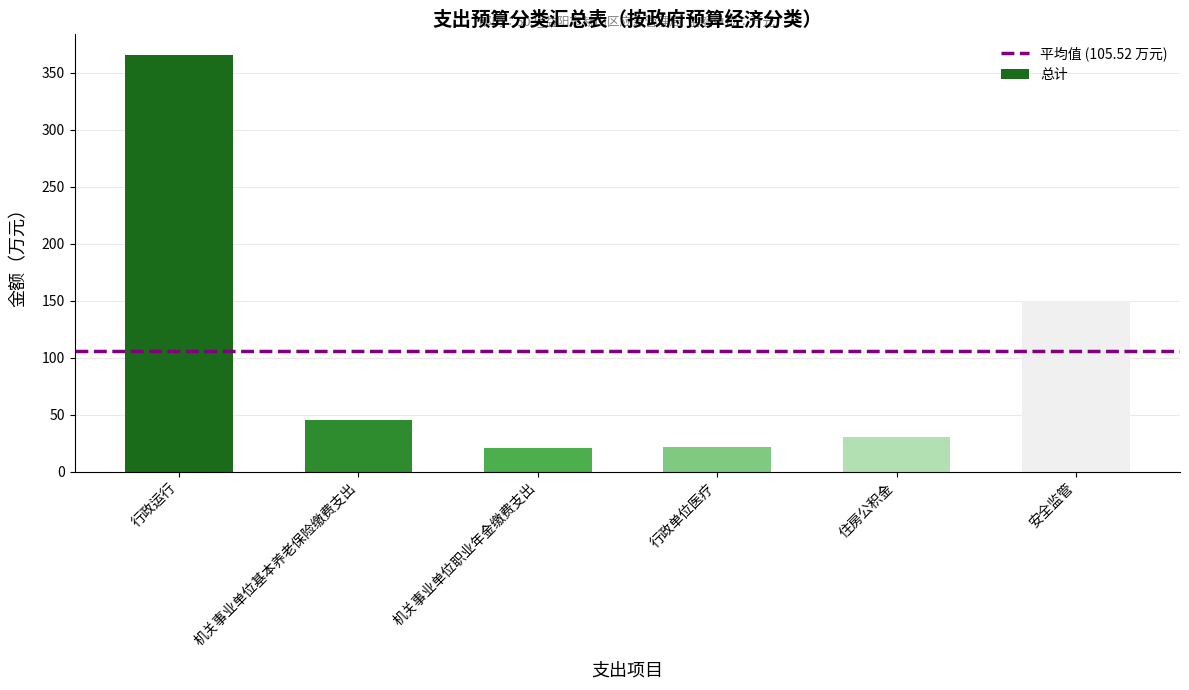

What is the difference between the values at 安全监管 and 行政运行?

216.2